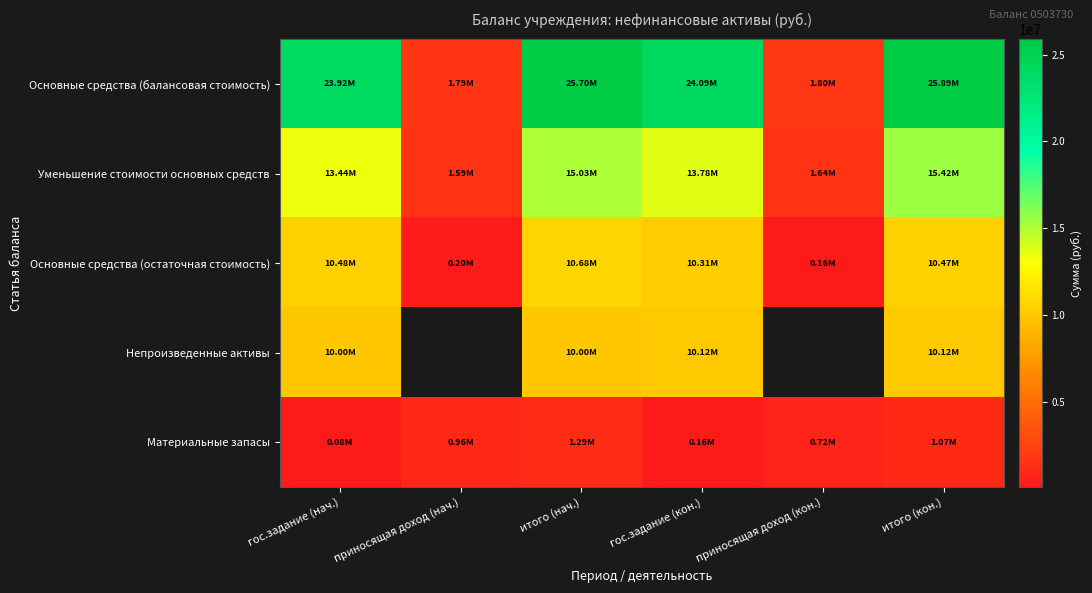

Which series changed the most between гос.задание (нач.) and итого (нач.)?

Основные средства (балансовая стоимость)